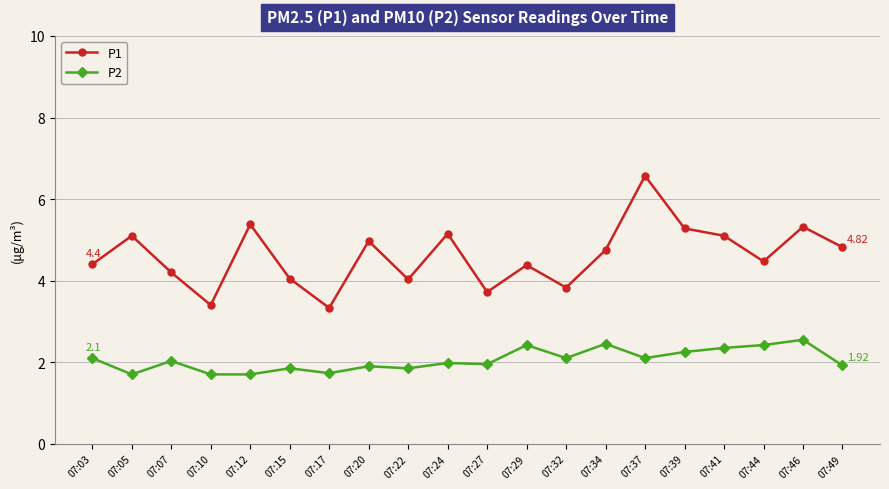

True or false: P1 has more than 1 interior local peaks.

True